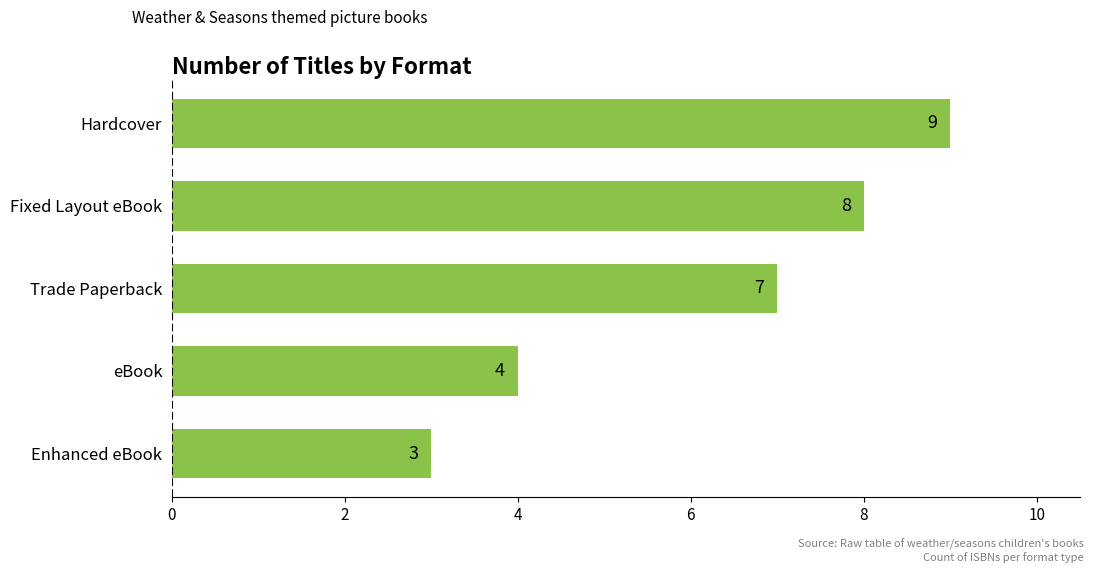

Which category has the highest value across all series?

Hardcover